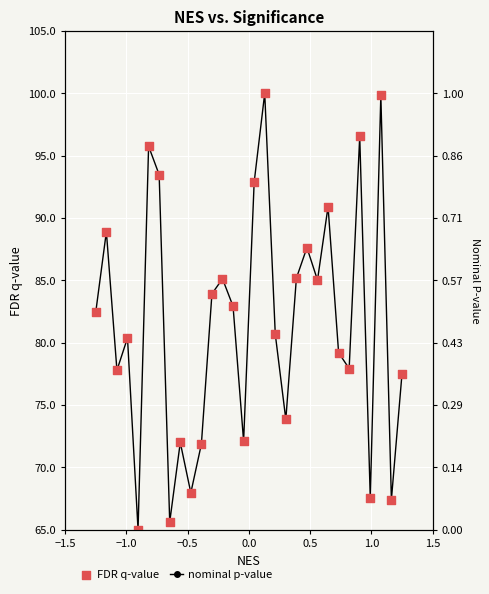

Which series has the largest Y range (max minus min)?

nominal p-value